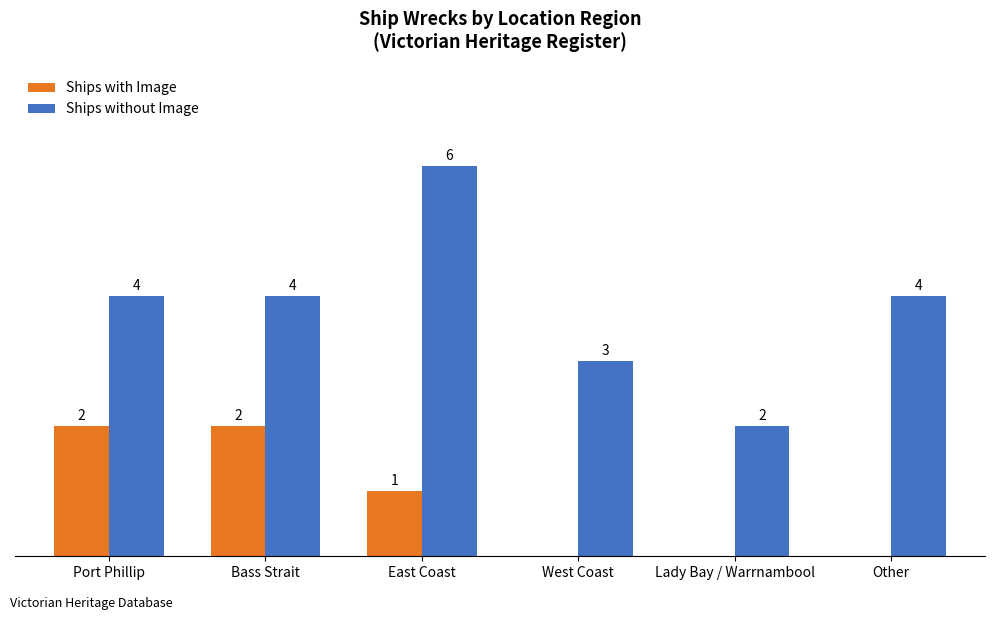

Between Port Phillip and Other, which series saw the biggest shift?

Ships with Image